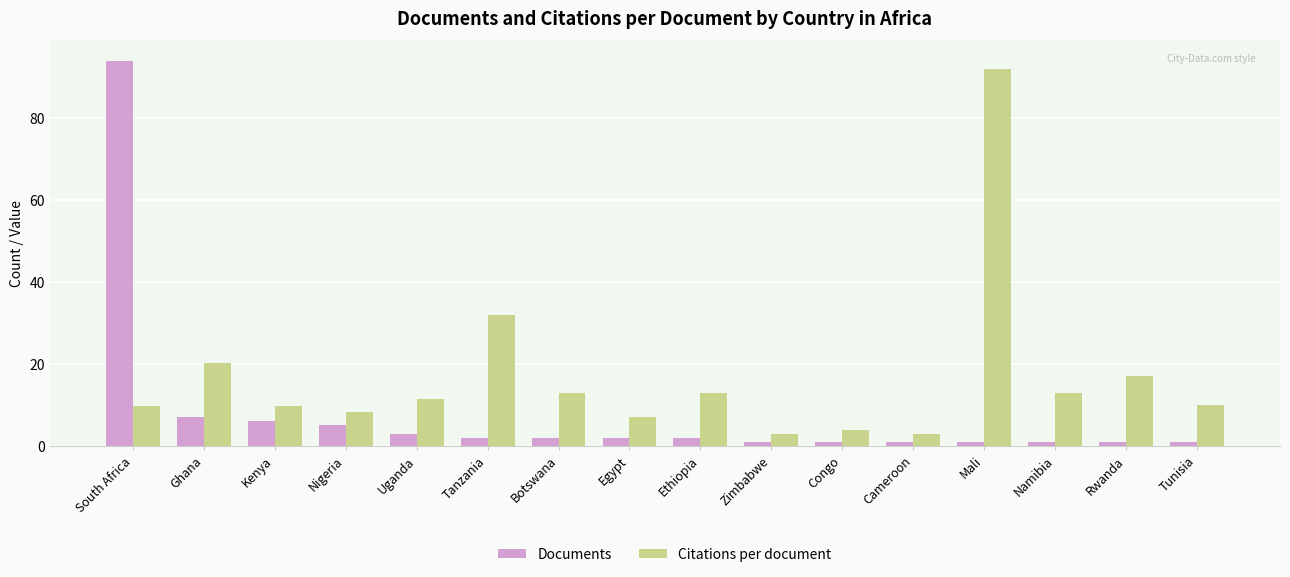

What is the difference between the Documents values at Nigeria and Botswana?

3.0